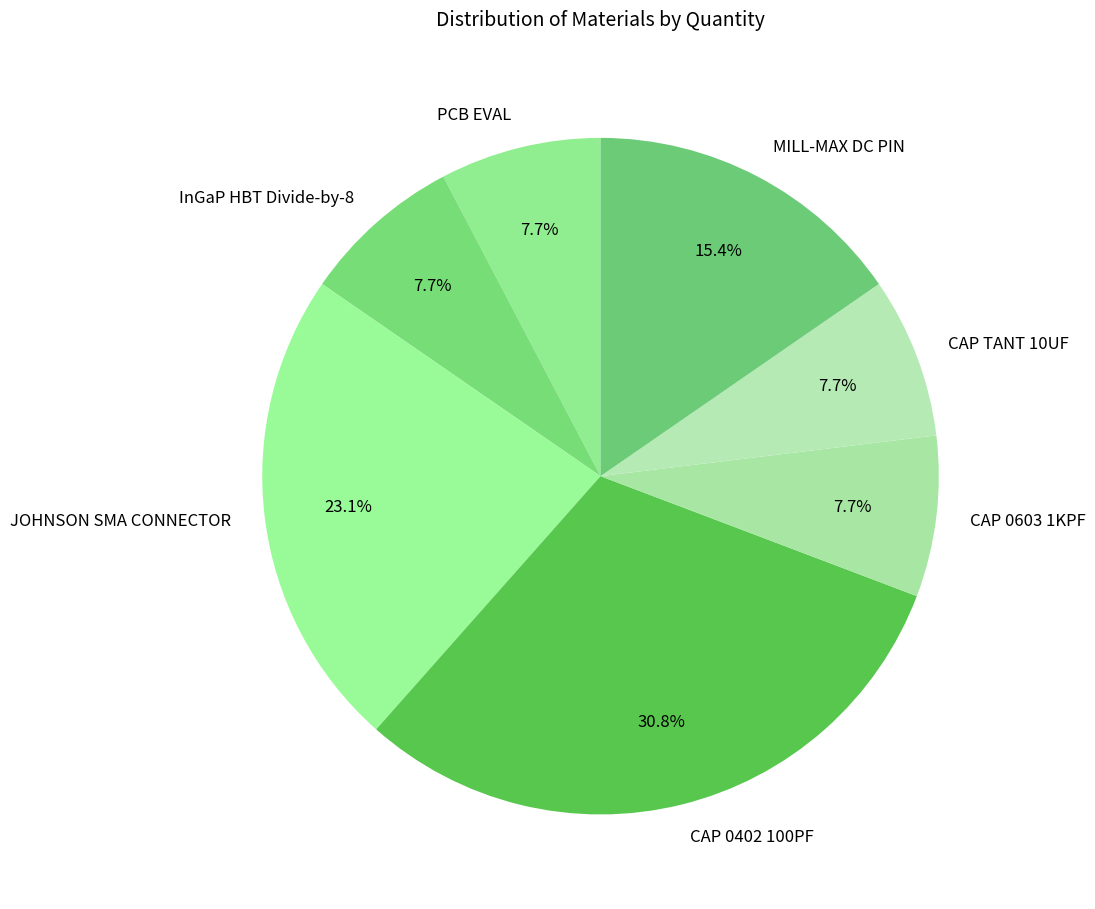

What portion of the pie excludes CAP 0402 100PF?

69.2%